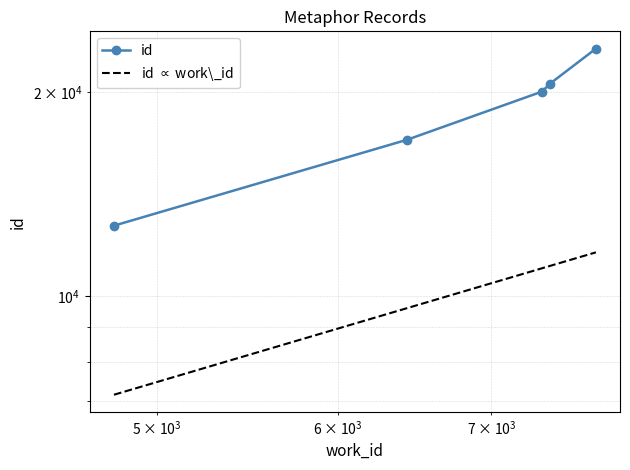

What is the average value?

18723